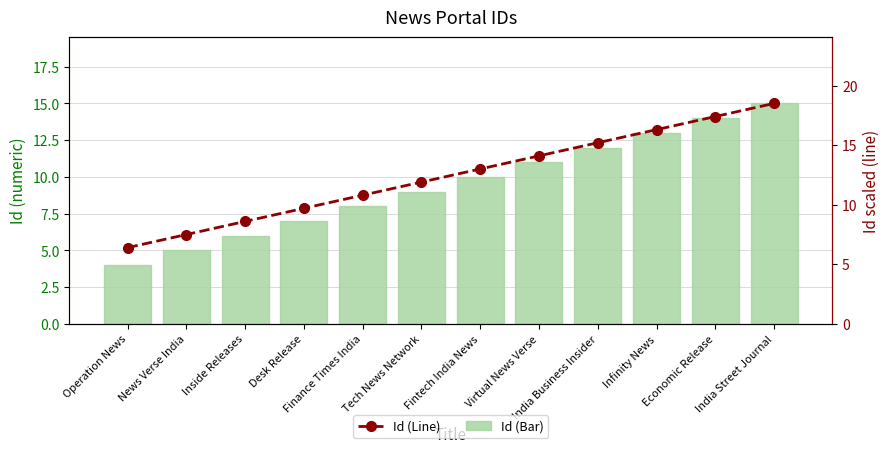

Does the chart contain stacked bars?

No